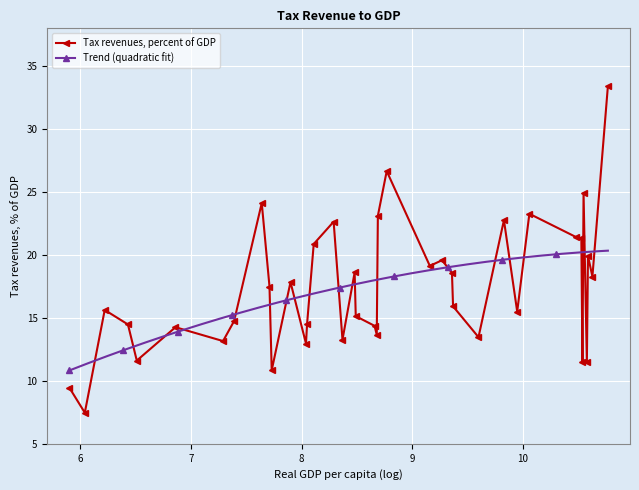

How many values in the Tax revenues, percent of GDP series exceed 15?

23